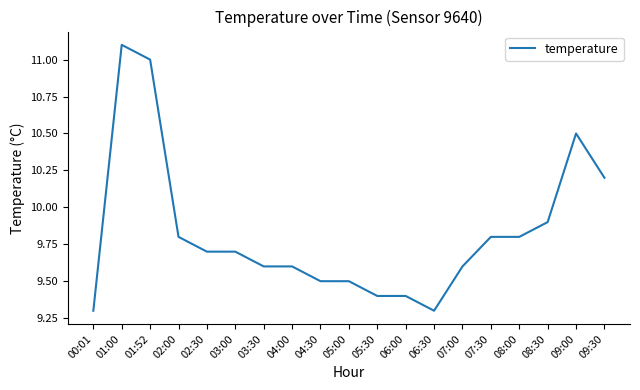

Reading left to right, extract all data points from this chart.

9.3	11.1	11.0	9.8	9.7	9.7	9.6	9.6	9.5	9.5	9.4	9.4	9.3	9.6	9.8	9.8	9.9	10.5	10.2